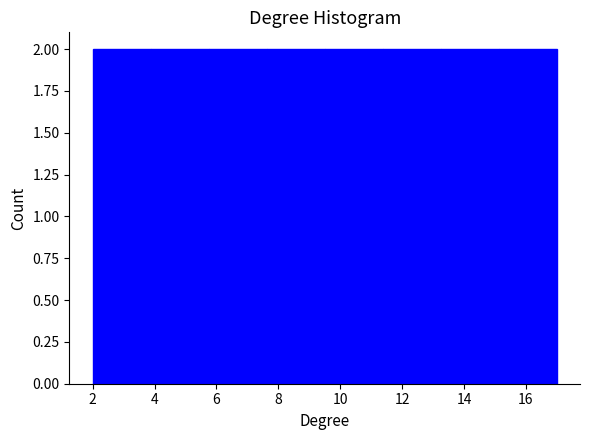

Reading left to right, transcribe this chart: for each bar, give the range it covers on the x-axis and its height. Neither the bar edges nor the heights are printed on the chart, so give them approximately, as read against the axes.

2.0 to 3.8: 2
3.8 to 5.8: 2
5.8 to 7.6: 2
7.6 to 9.6: 2
9.6 to 11.4: 2
11.4 to 13.2: 2
13.2 to 15.2: 2
15.2 to 17.0: 2